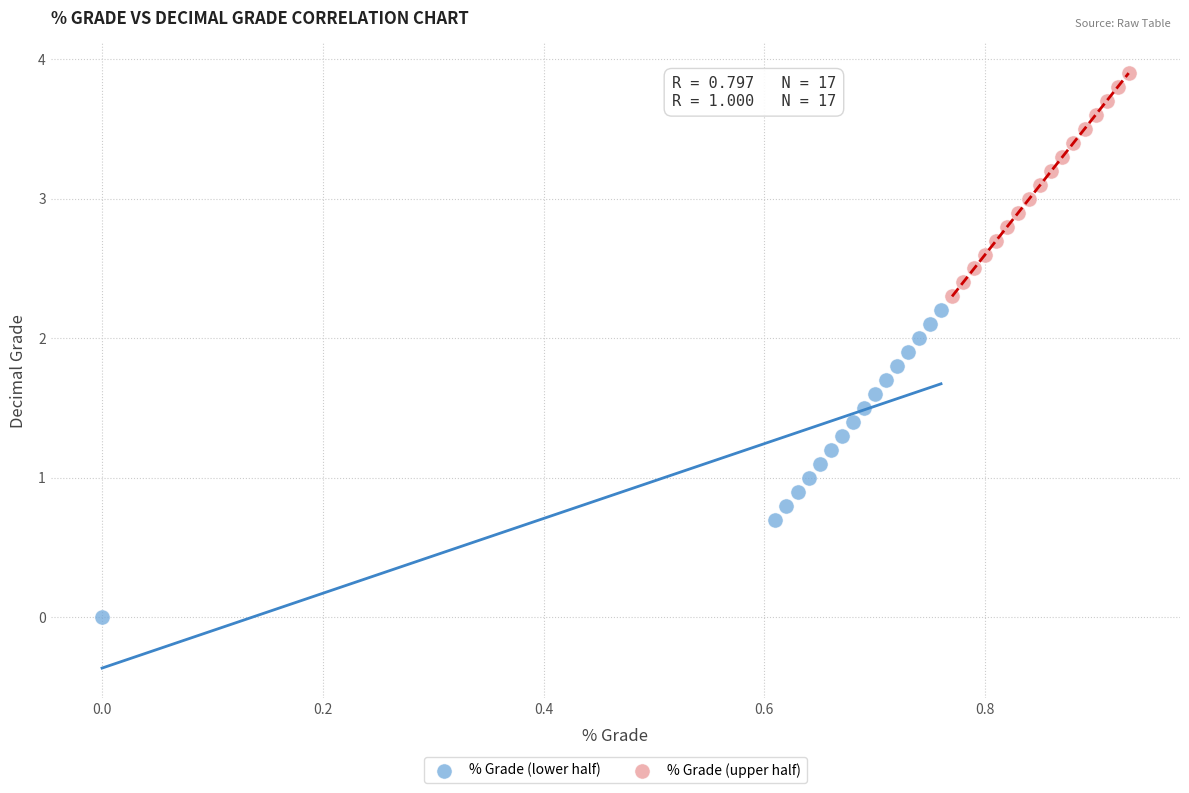

Which series has the widest spread of Y values?

% Grade (lower half)